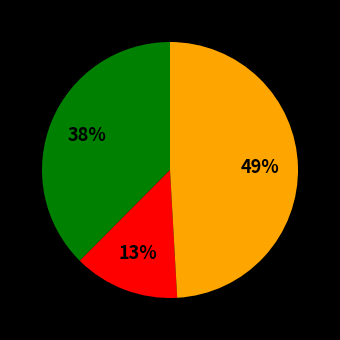

Is there any slice that represents more than half of the pie?

No